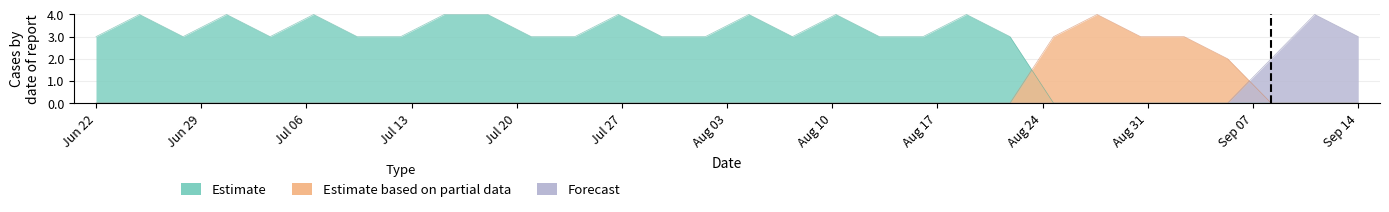

Between 28 and 23, which is larger?

23